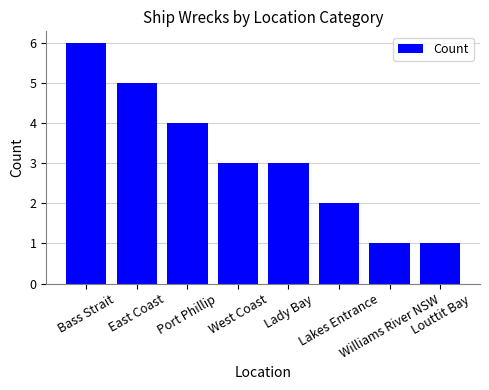

True or false: the data shows 2 at East Coast.

False